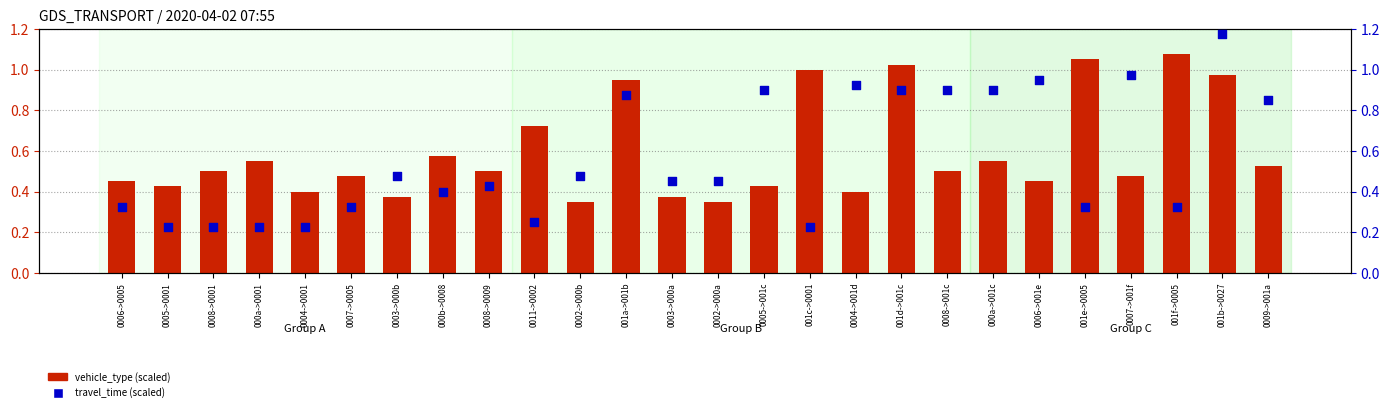

What is the total value across all series at 0008->001c?

1.4